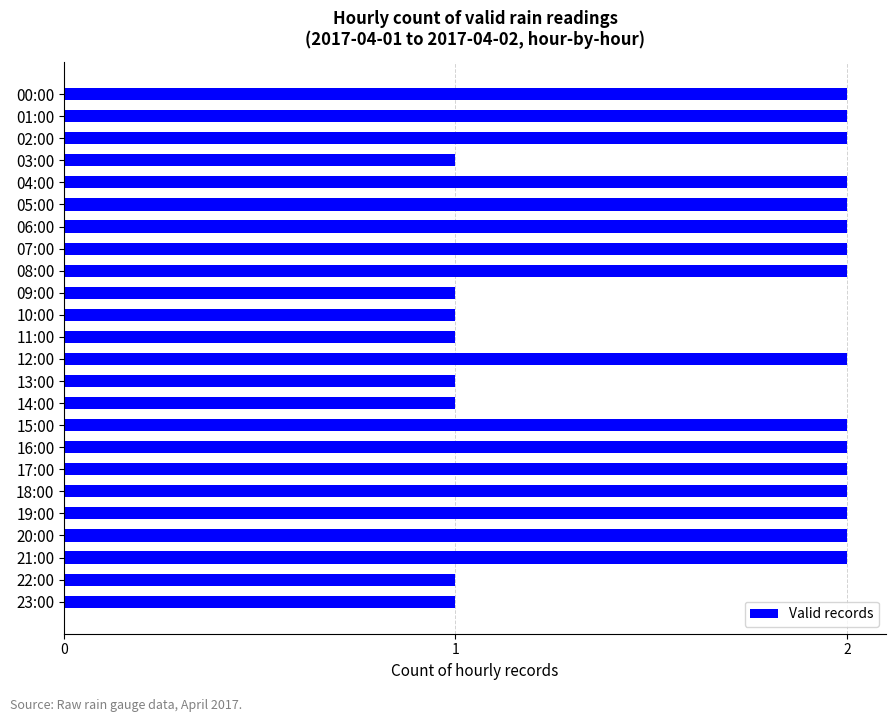

Reading top to bottom, what are all the values shown in this chart?

2	2	2	1	2	2	2	2	2	1	1	1	2	1	1	2	2	2	2	2	2	2	1	1